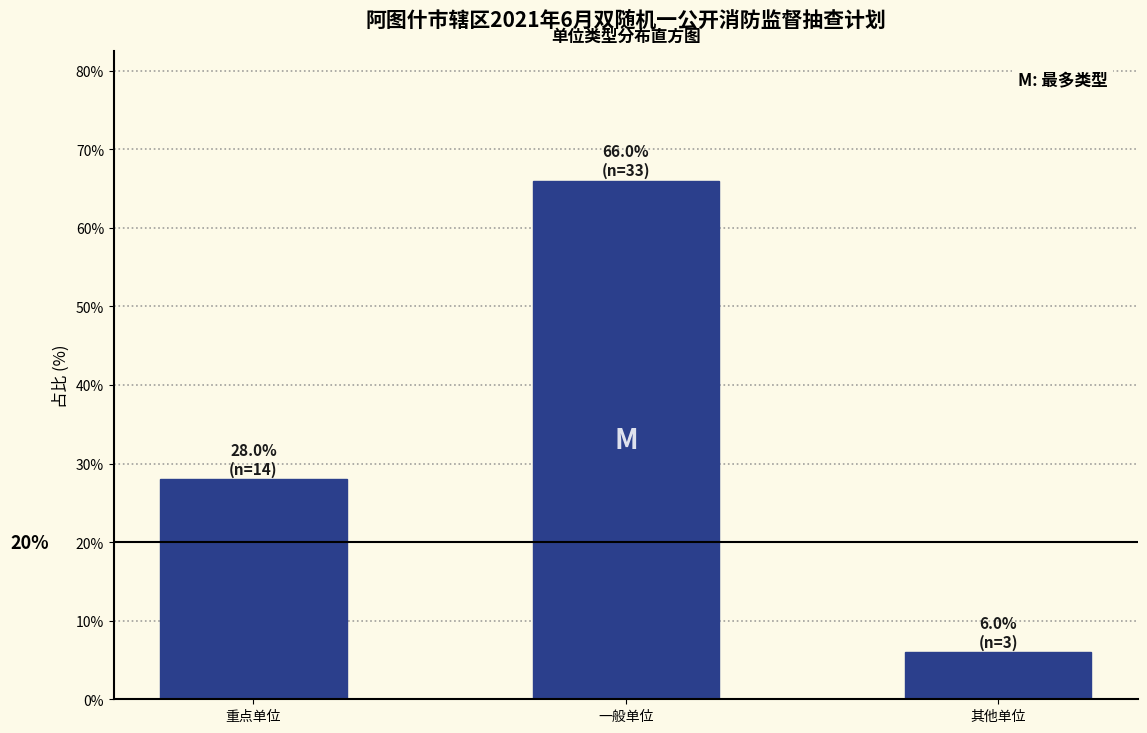

Reading left to right, what are all the values shown in this chart?

重点单位=28.0	一般单位=66.0	其他单位=6.0